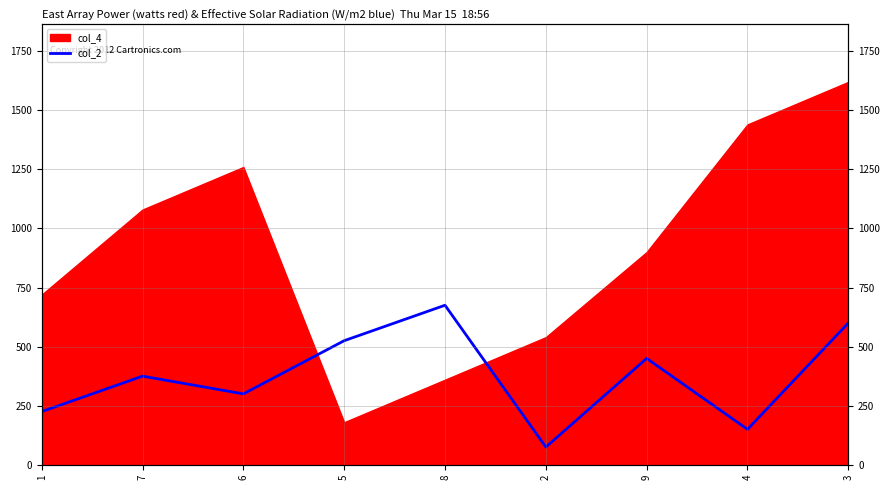

True or false: the data shows 375 at 7.

True